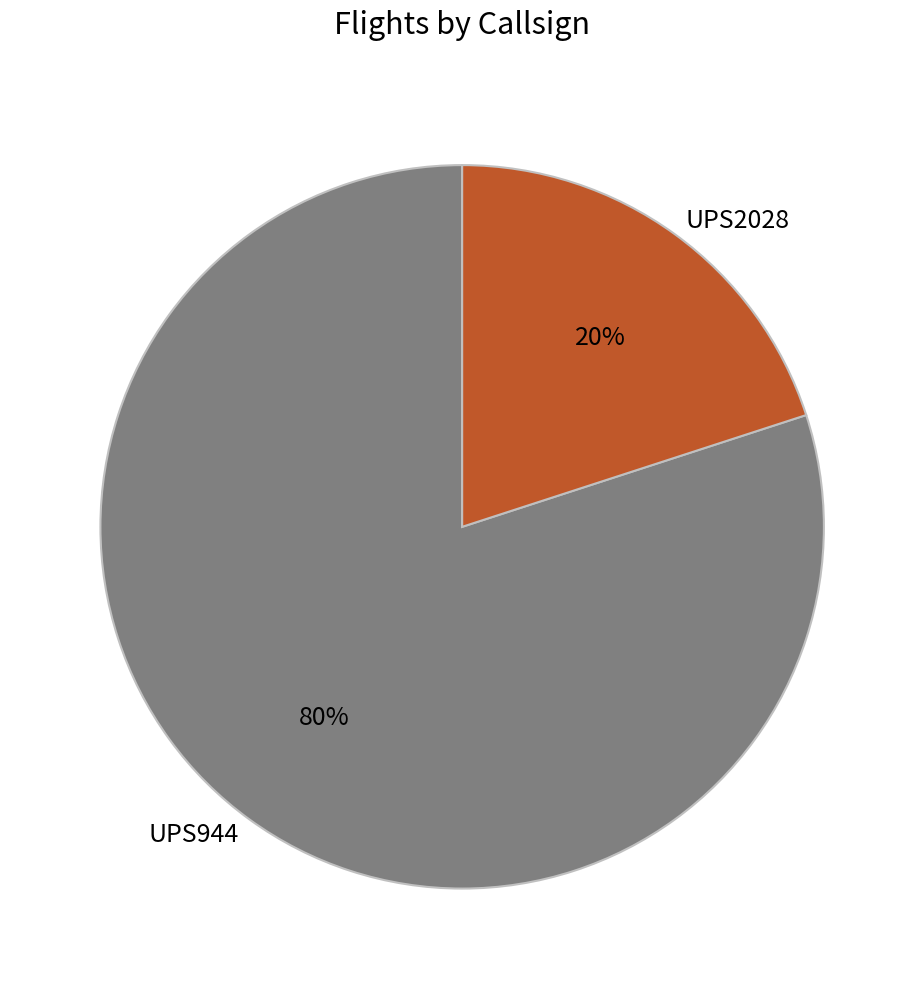

To the nearest percent, what portion does UPS944 represent?

80%